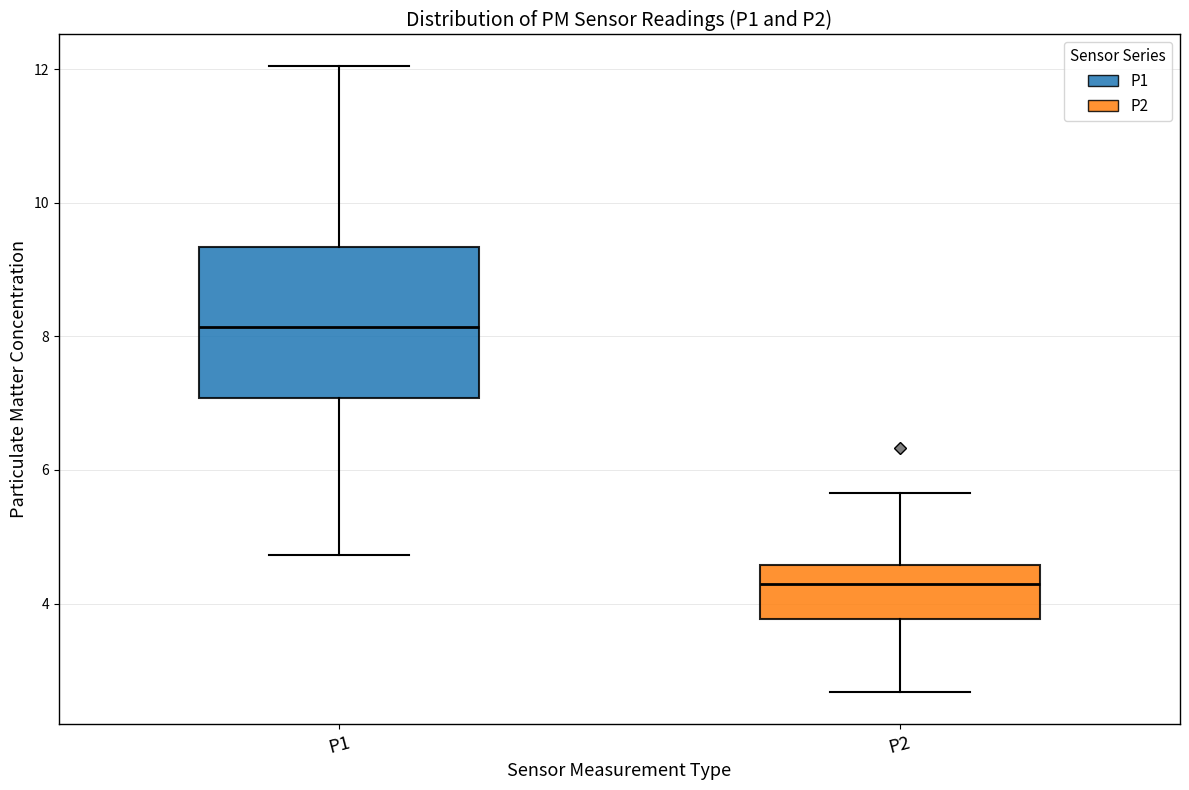

Where is the lower edge of the box for P2 on the y-axis? The values are not printed on the chart, so give them approximately, as read against the axis.

3.8